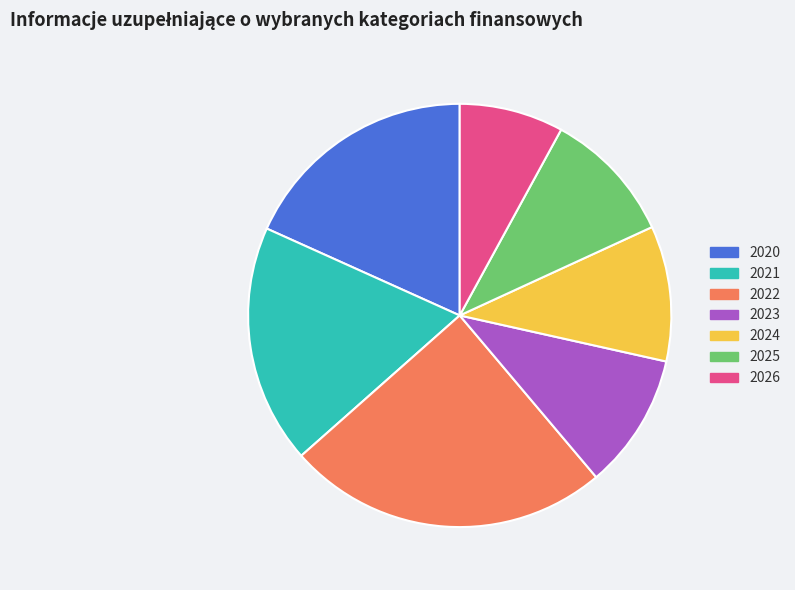

The 2020 slice represents 27% of the pie. True or false?

False